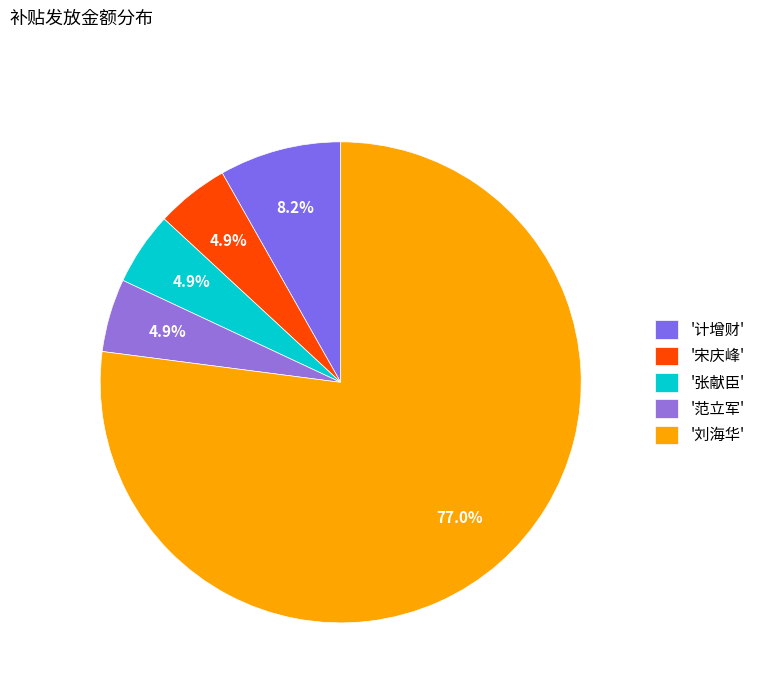

Which slice represents more than half of the pie?

'刘海华'